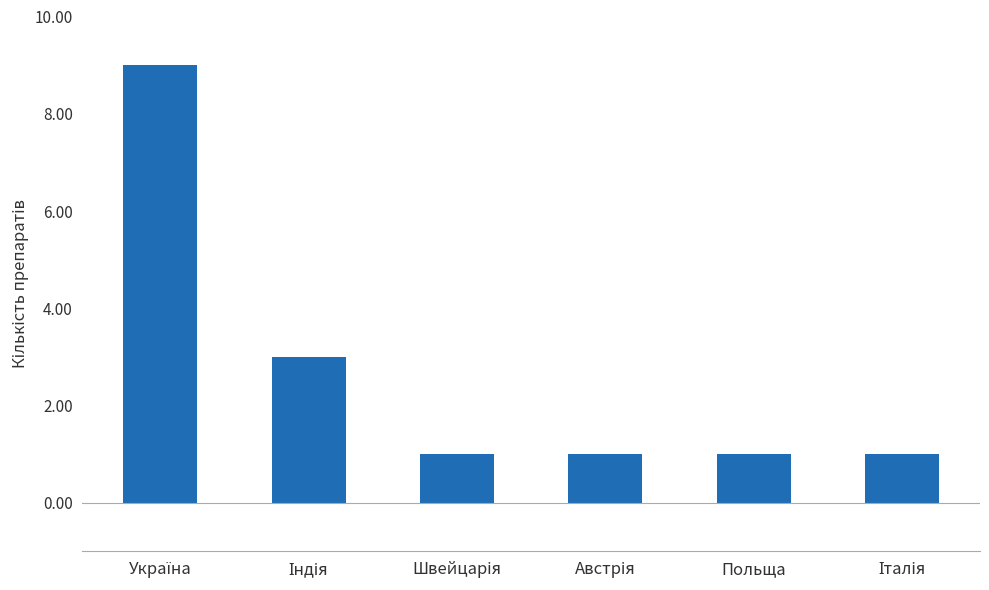

What is the maximum value shown in the chart?

9